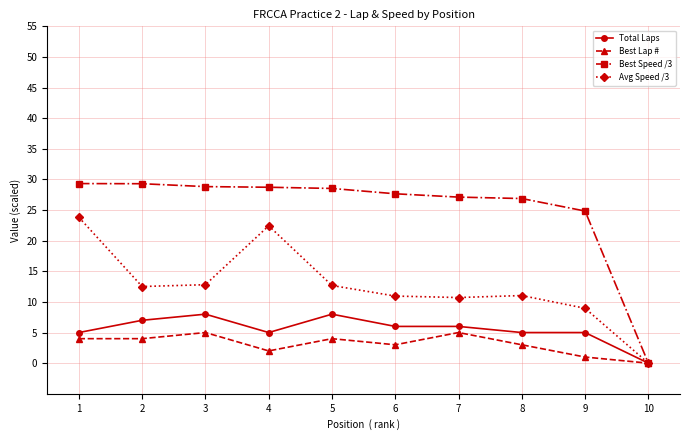

List the series in order of their peak value, lowest first.

Best Lap #, Total Laps, Avg Speed /3, Best Speed /3